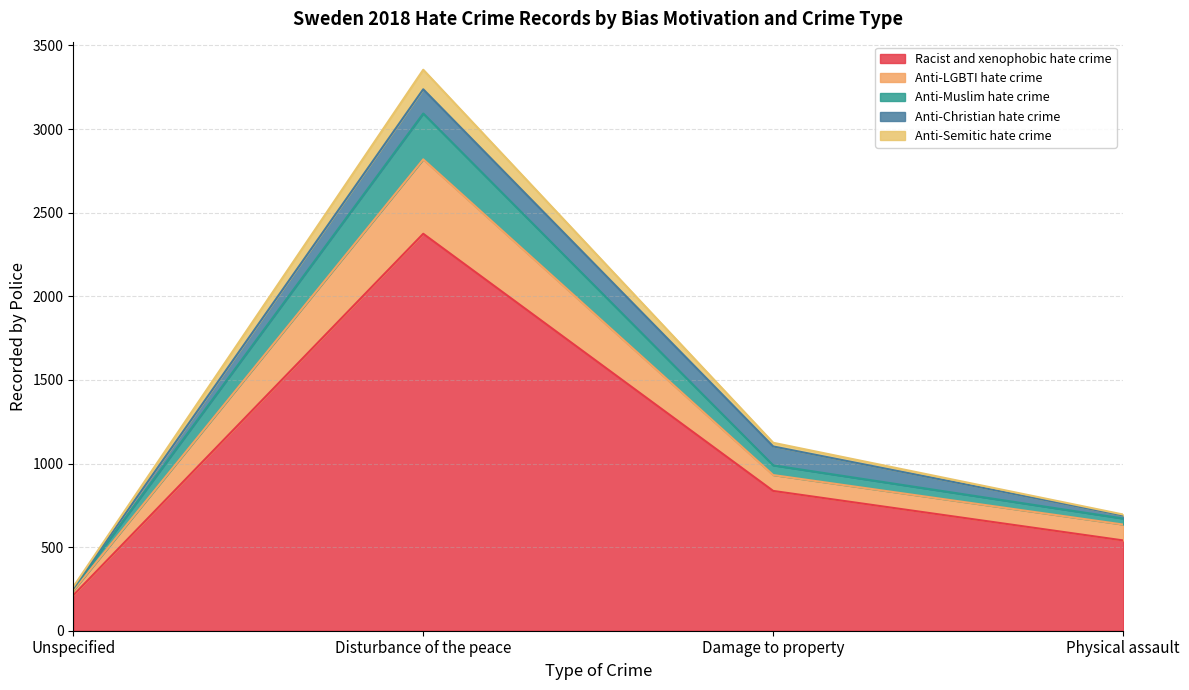

How many Racist and xenophobic hate crime values are between 540 and 2374?

3